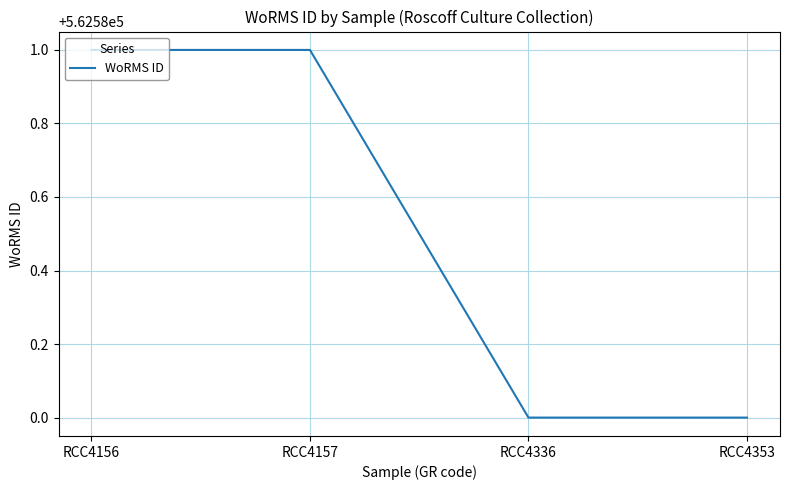

Is this an area chart (filled region under the line)?

No